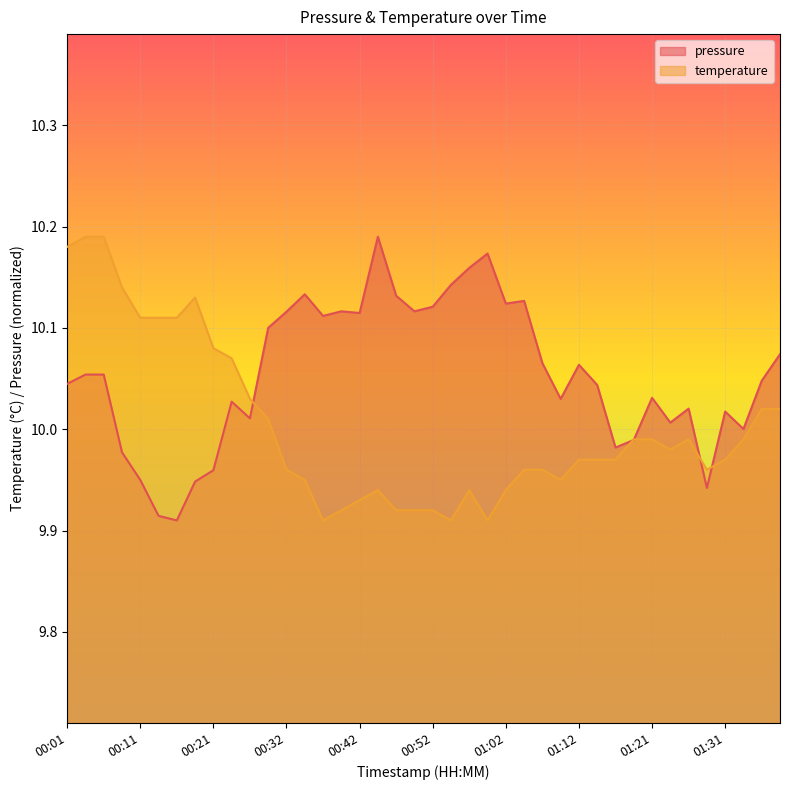

What is the label of the 35th point from the right?

00:13